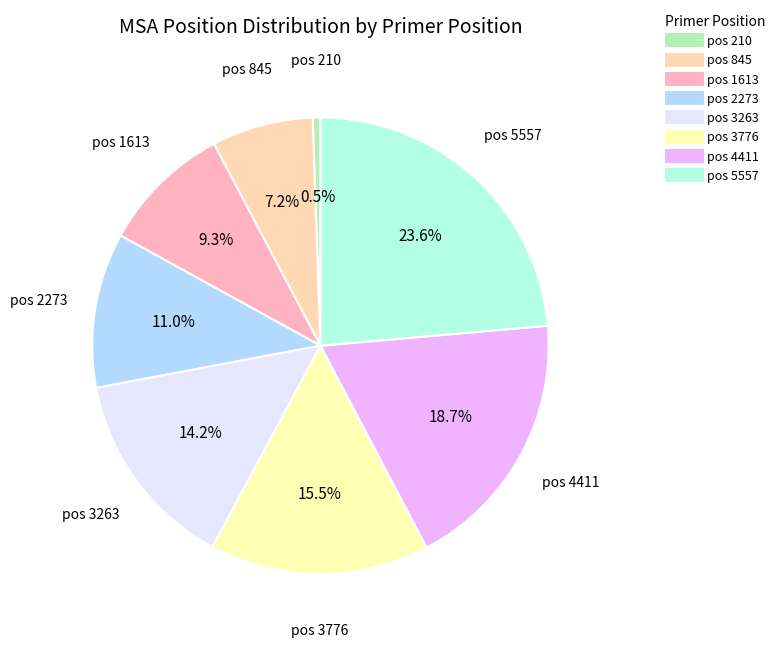

Count the number of slices in the pie.

8